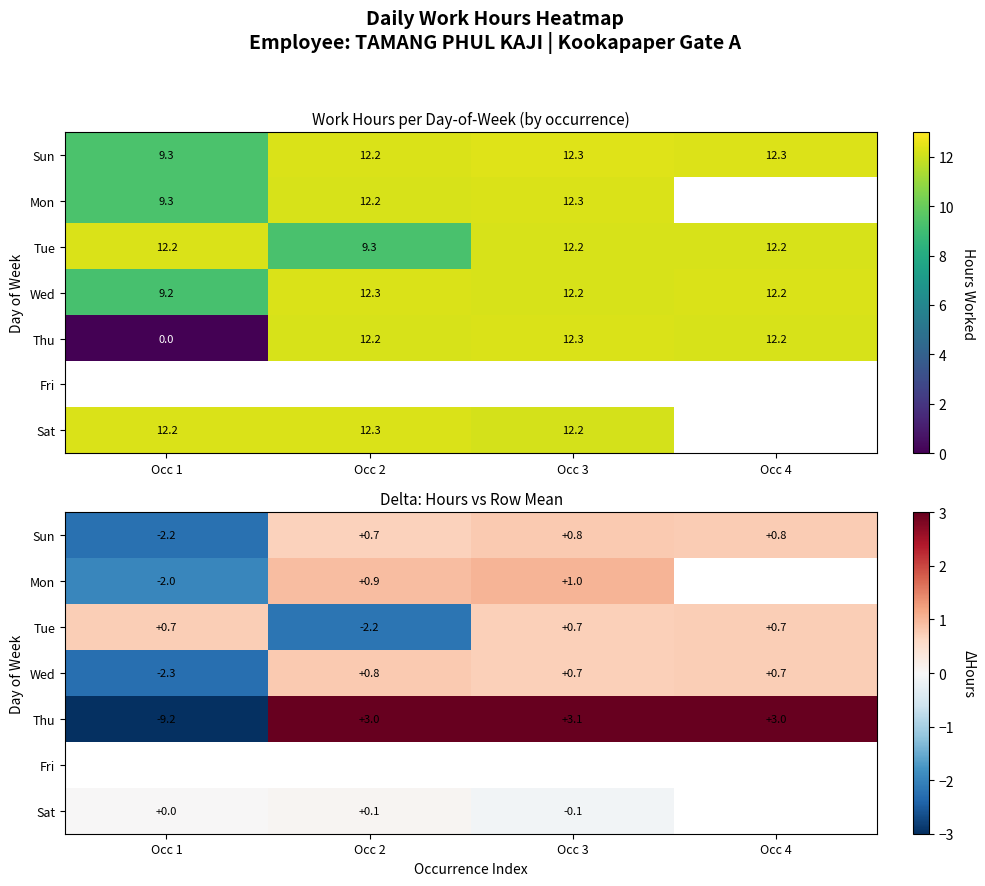

At how many categories does at least one series exceed -2?

4